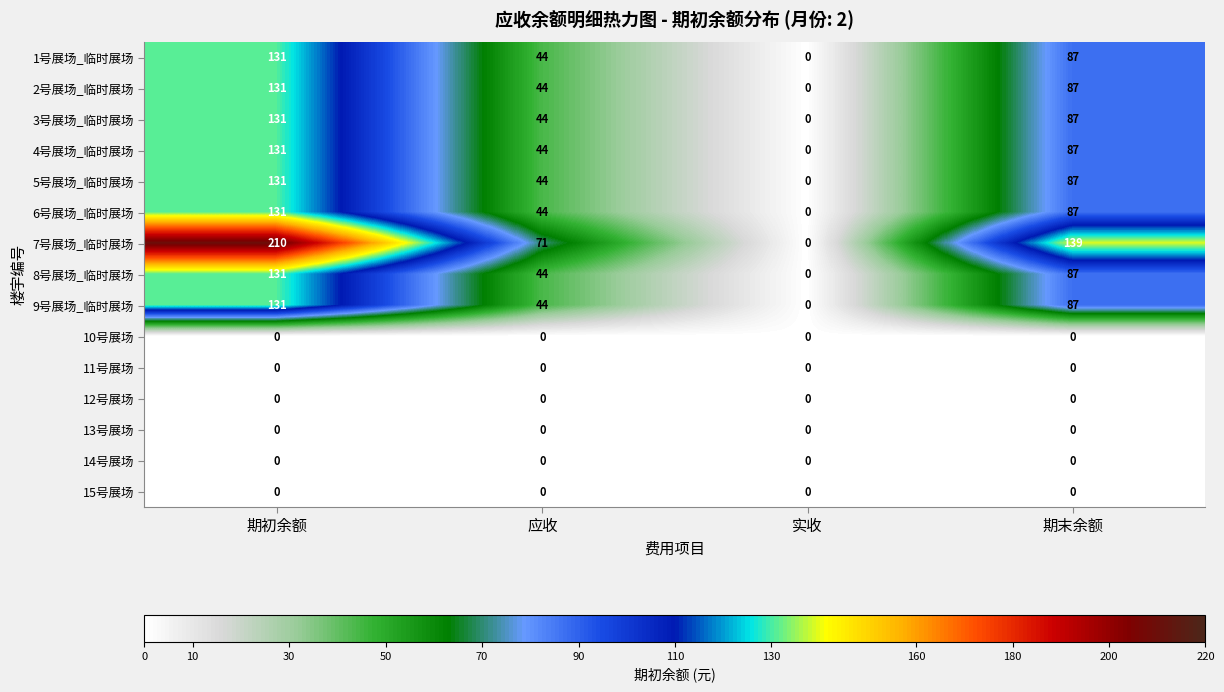

Rank the categories by 2号展场_临时展场 value from highest to lowest.

期初余额, 期末余额, 应收, 实收